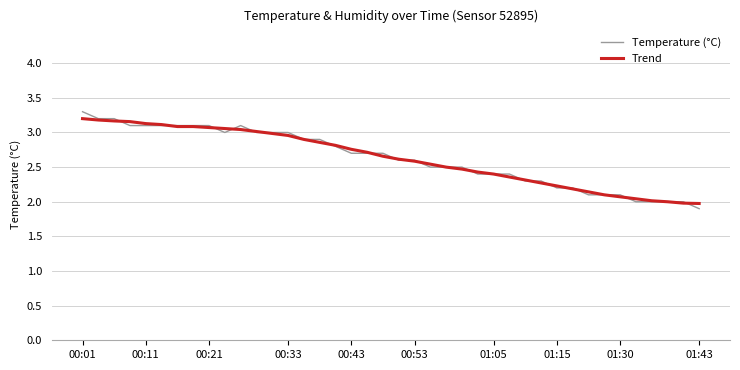

What is the highest value of the Trend series?

3.2